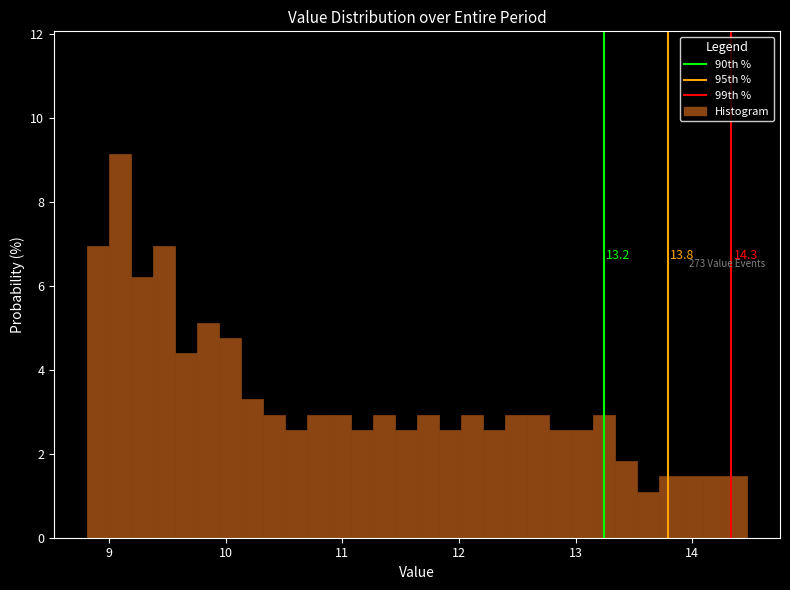

Read against the x-axis, roughly where is the centre of the tallest bar?

9.1